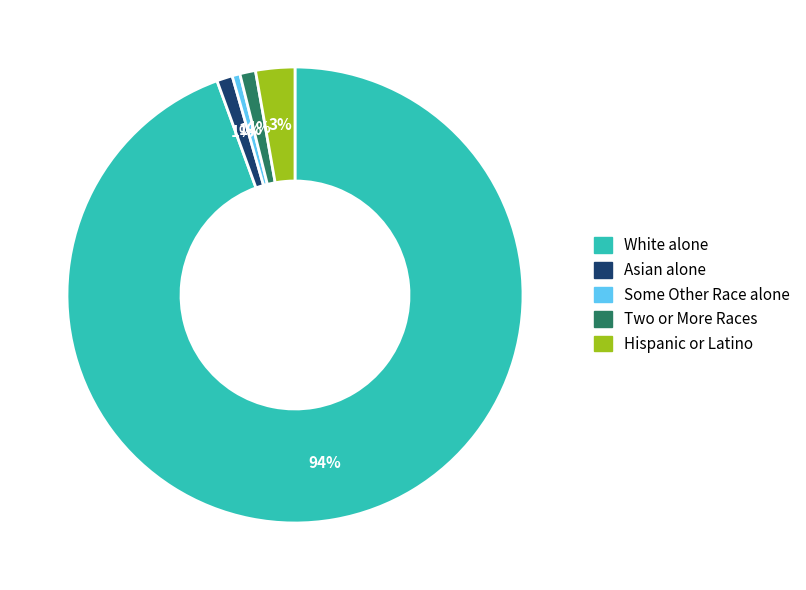

To the nearest percent, what is the average slice percentage?

20%